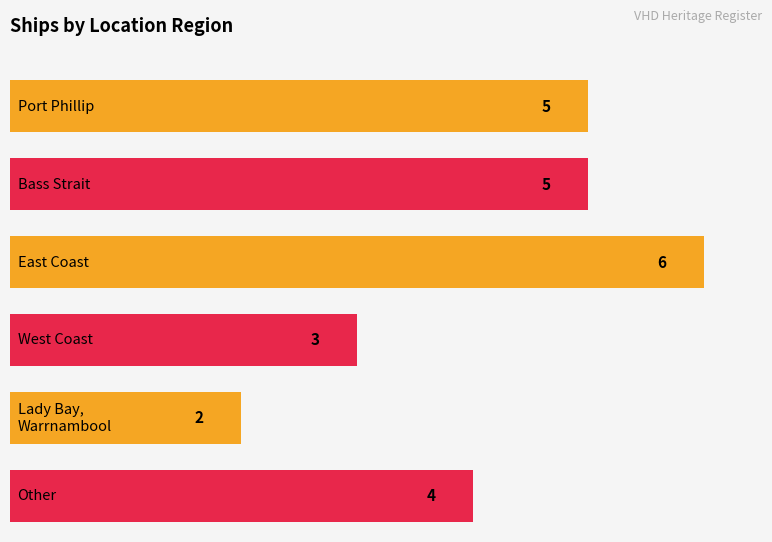

Reading right to left, transcribe all the data shown in this chart.

4	2	3	6	5	5